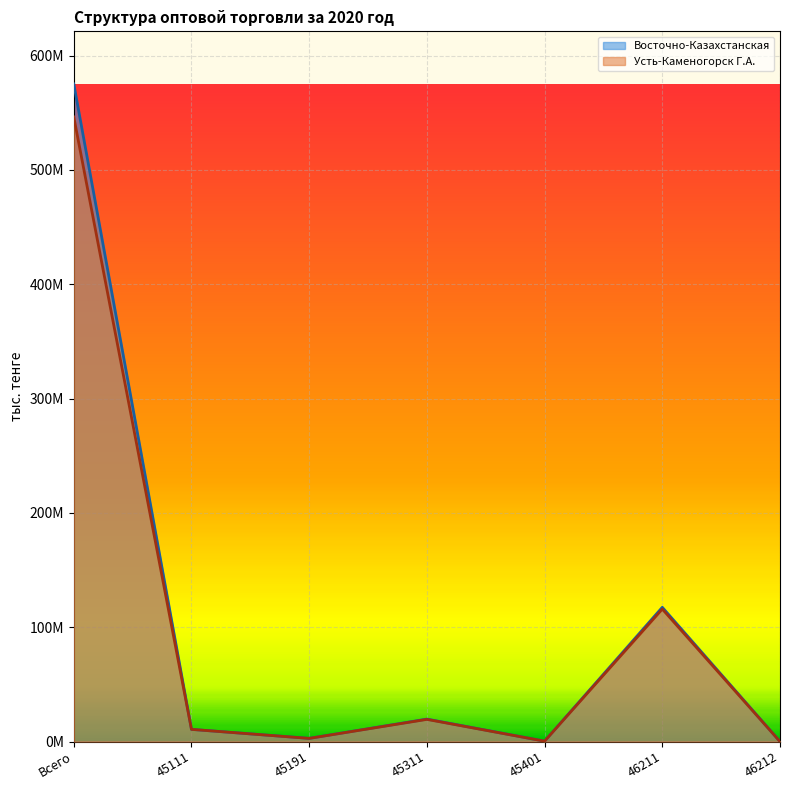

At which label is Усть-Каменогорск Г.А. closest to 273171306?

46211